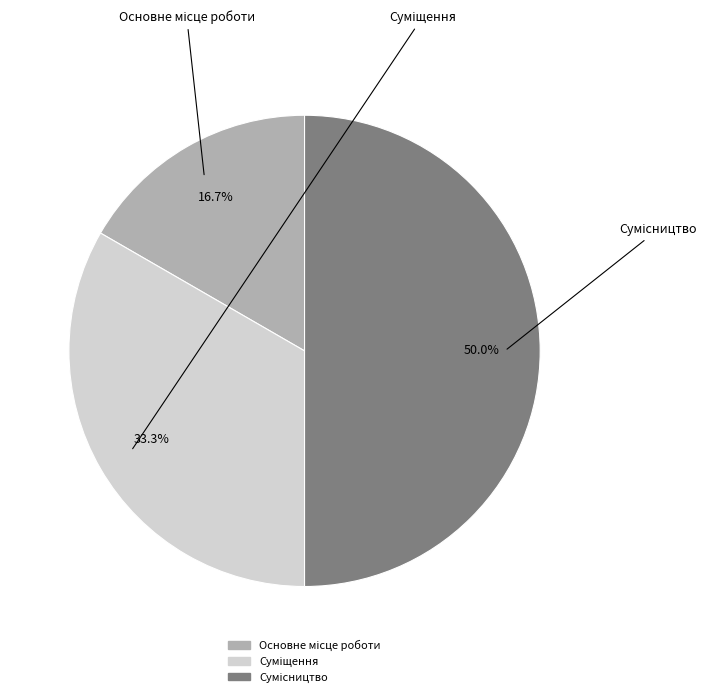

What is the change in value from Суміщення to Сумісництво?

+1